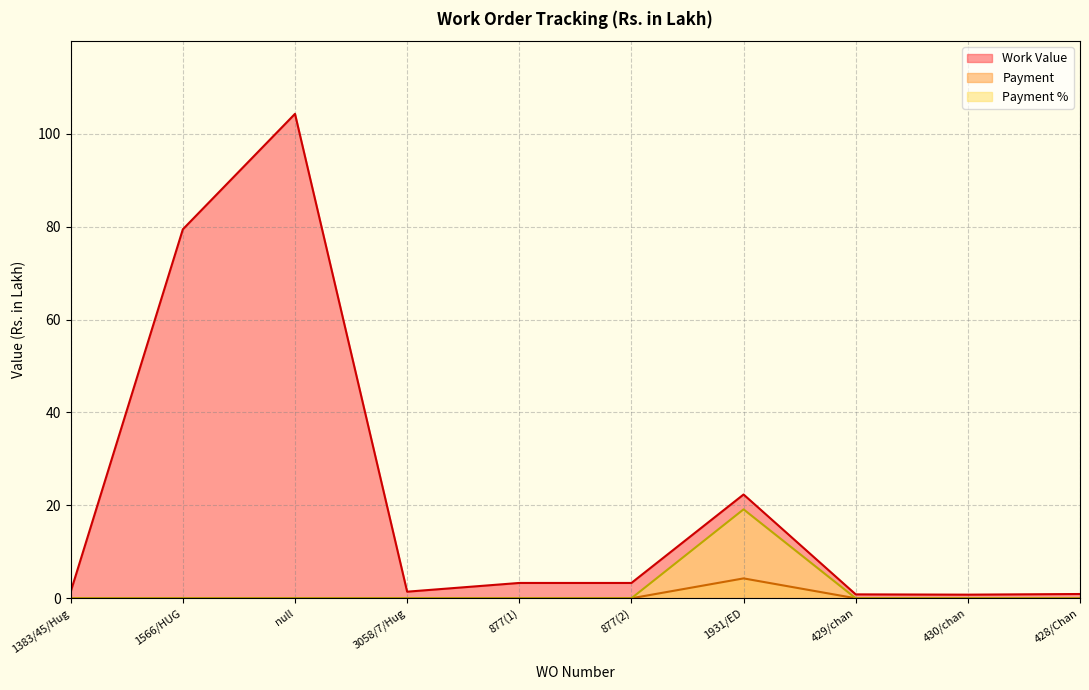

Reading right to left, what are all the values shown in this chart?

Work Value: 428/Chan=0.9	430/chan=0.8	429/chan=0.8	1931/ED=22.3	877(2)=3.3	877(1)=3.3	3058/7/Hug=1.4	null=104.3	1566/HUG=79.4	1383/45/Hug=1.4
Payment: 428/Chan=0.0	430/chan=0.0	429/chan=0.0	1931/ED=4.3	877(2)=0.0	877(1)=0.0	3058/7/Hug=0.0	null=0.0	1566/HUG=0.0	1383/45/Hug=0.0
Payment %: 428/Chan=0.0	430/chan=0.0	429/chan=0.0	1931/ED=19.1	877(2)=0.0	877(1)=0.0	3058/7/Hug=0.0	null=0.0	1566/HUG=0.0	1383/45/Hug=0.0